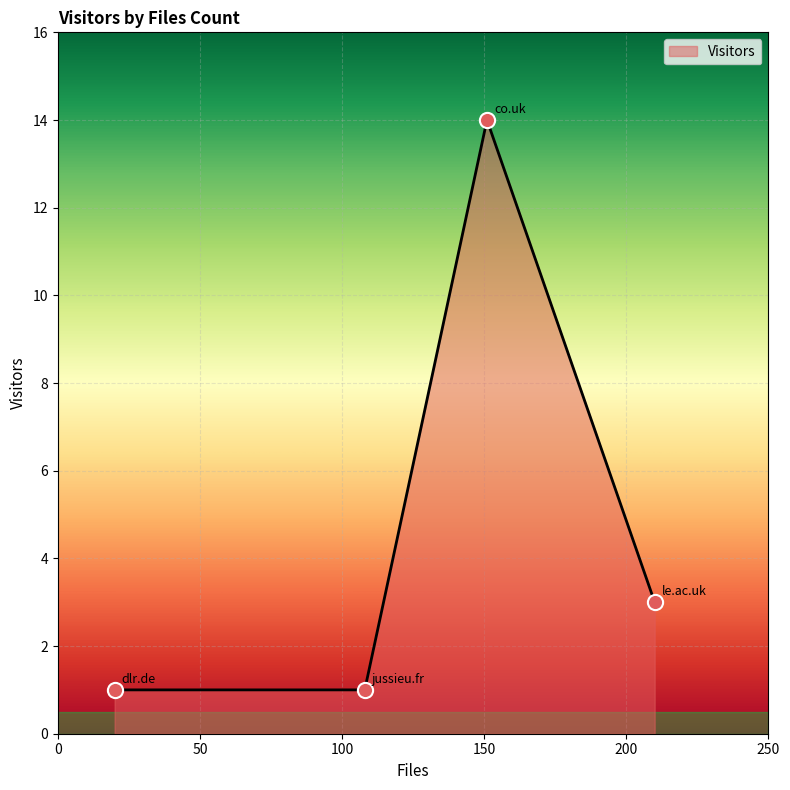

What is the greatest value displayed?

14